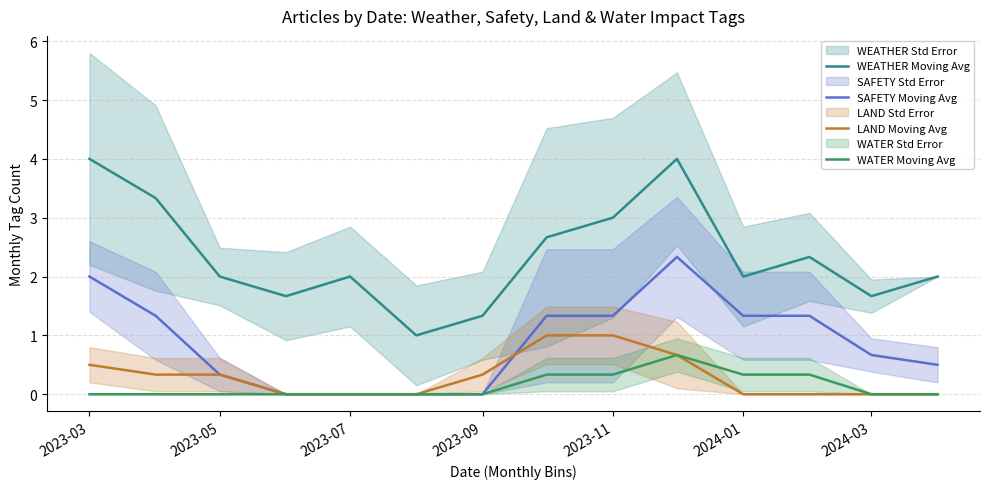

Which category has the highest value across all series?

2023-03